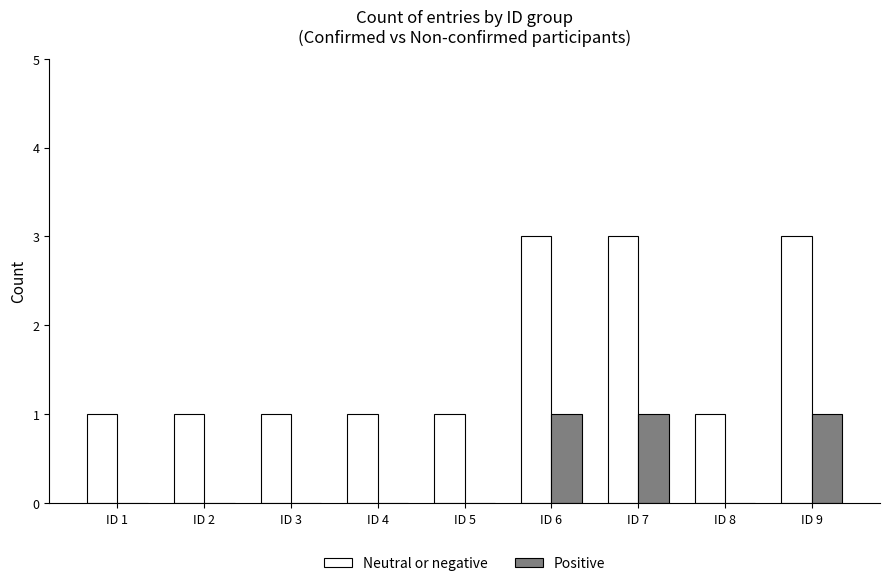

What is the sum of all Positive values?

3